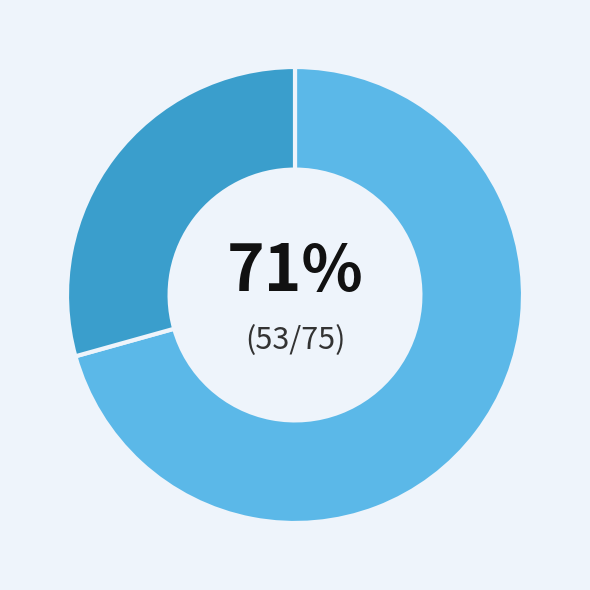

Count the number of slices in the pie.

2